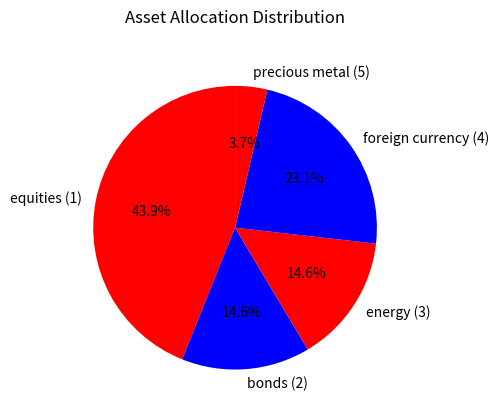

Which has a higher value, equities (1) or energy (3)?

equities (1)